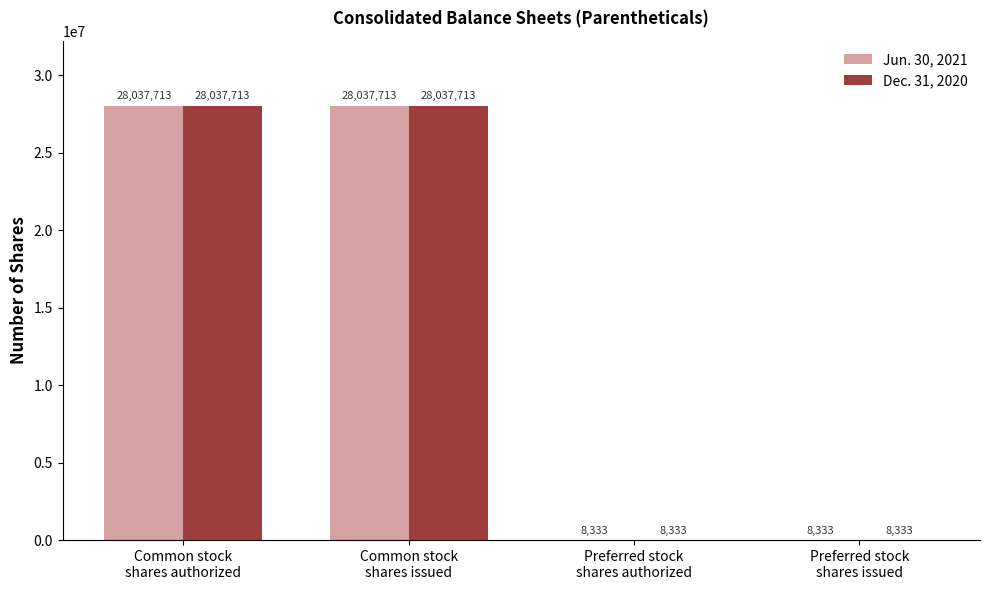

What is the sum of the Jun. 30, 2021 values at Common stock
shares authorized and Preferred stock
shares issued?

28046046